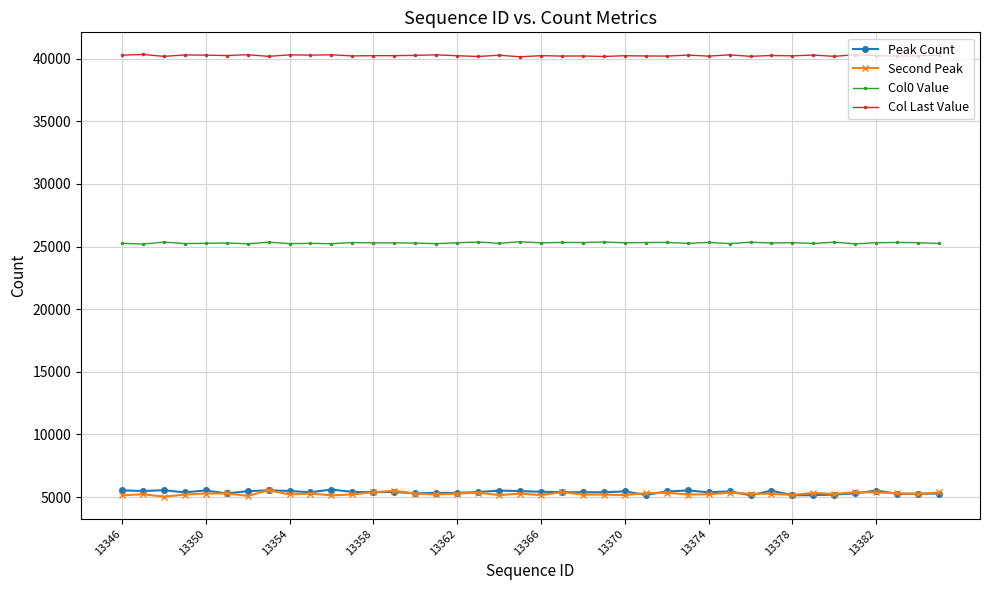

True or false: Peak Count has more than 1 interior local peaks.

True